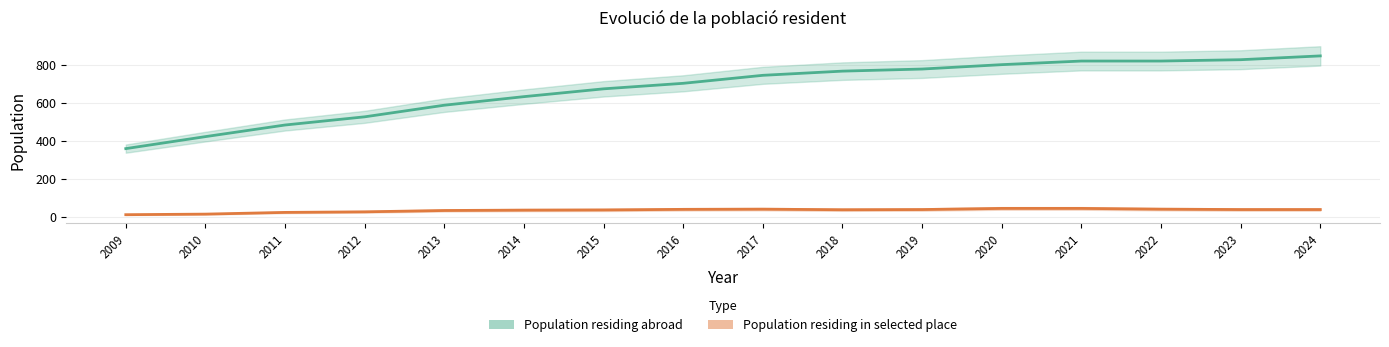

What is the highest value of the Population residing in selected place series?

46